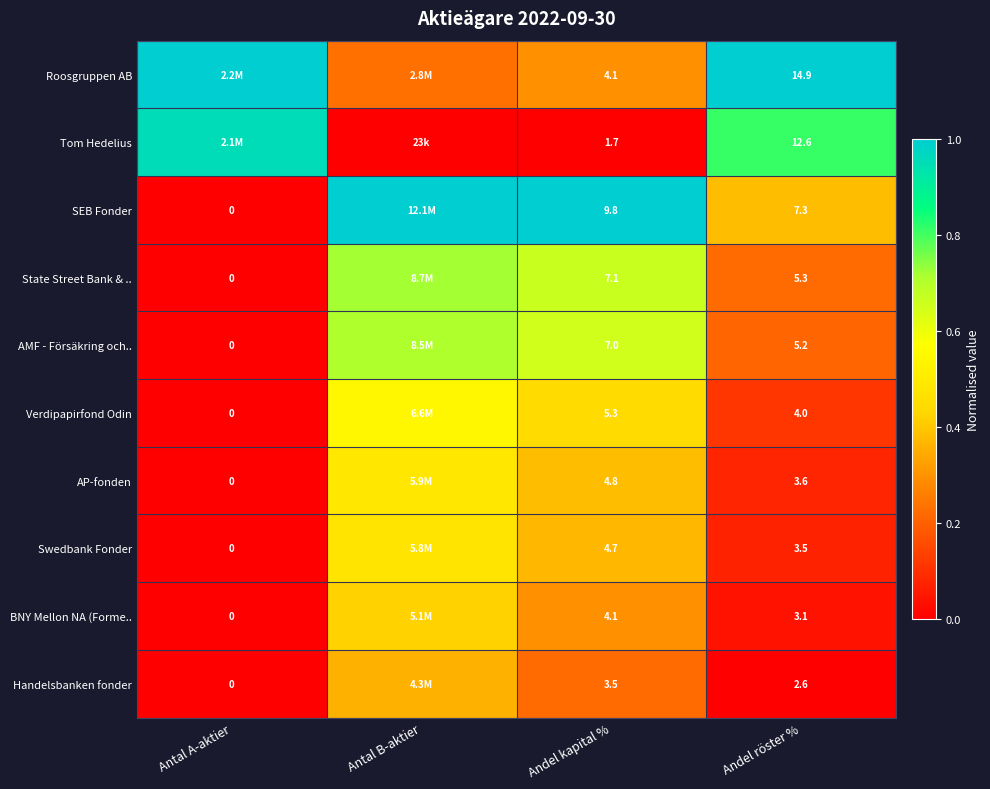

Is the value of SEB Fonder at Andel kapital % greater than the value of BNY Mellon NA (Forme.. at Andel kapital %?

Yes